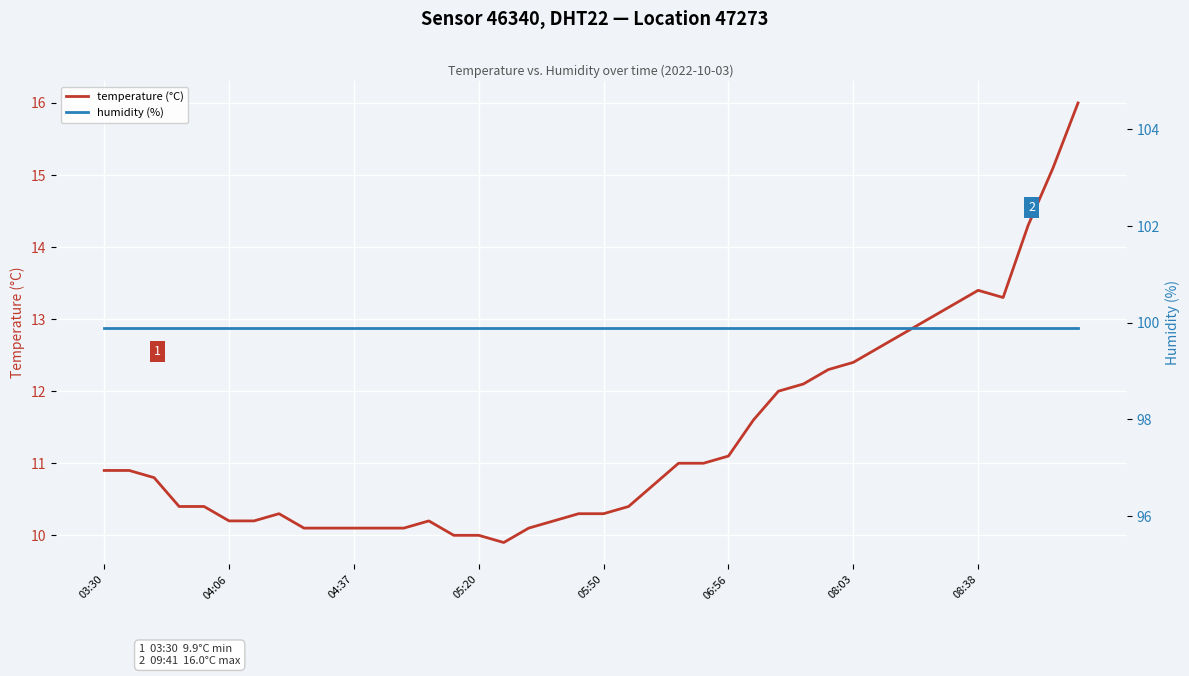

What is the minimum value for temperature (°C)?

9.9